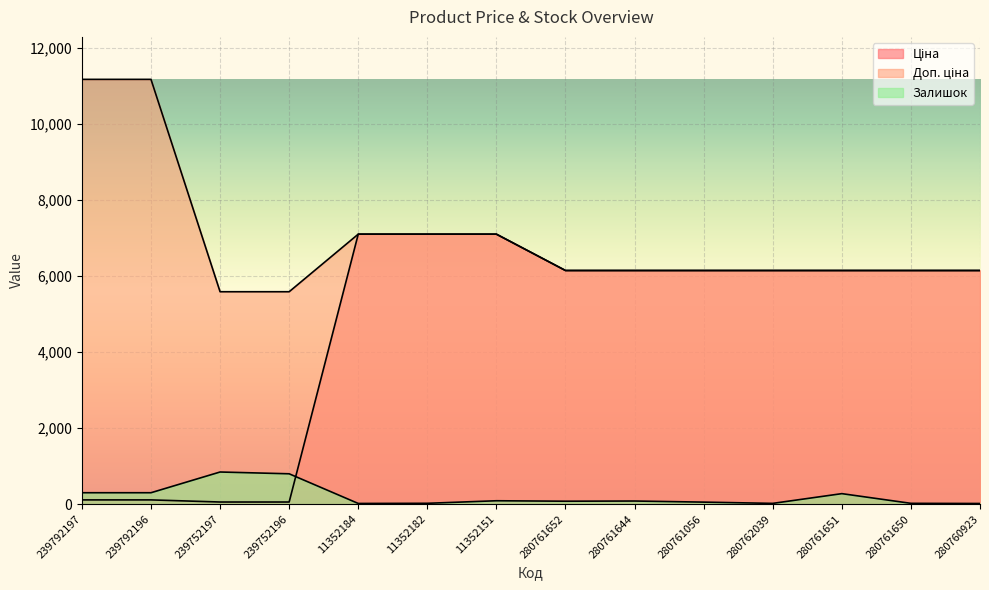

At which category is the sum across all series the highest?

11352151